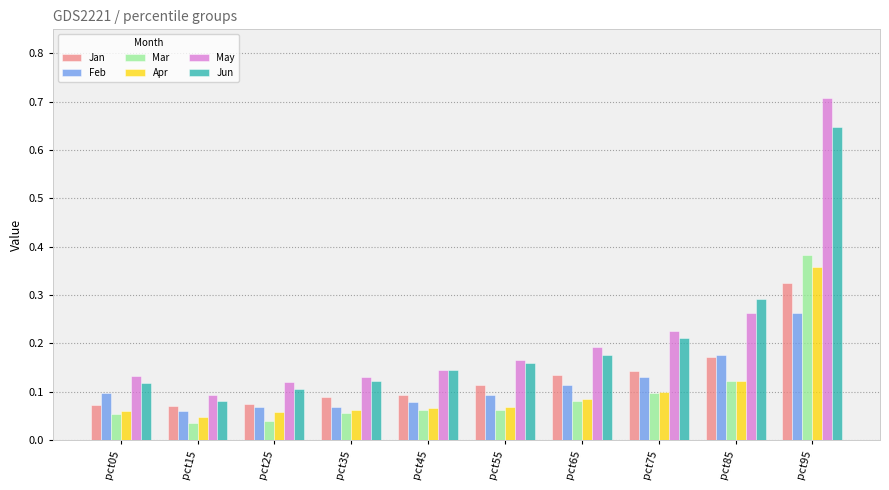

Which series changed the most between pct25 and pct95?

May